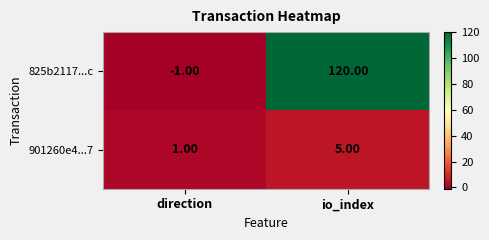

At which label is 901260e4...7 closest to 3?

direction